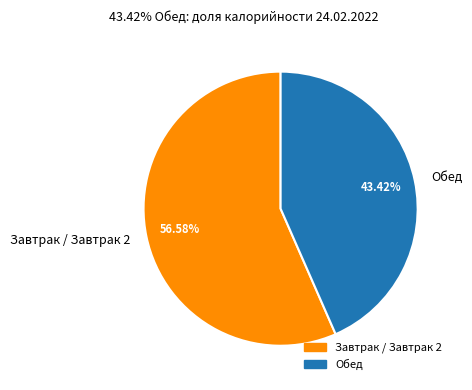

Which slice is the smallest?

Обед